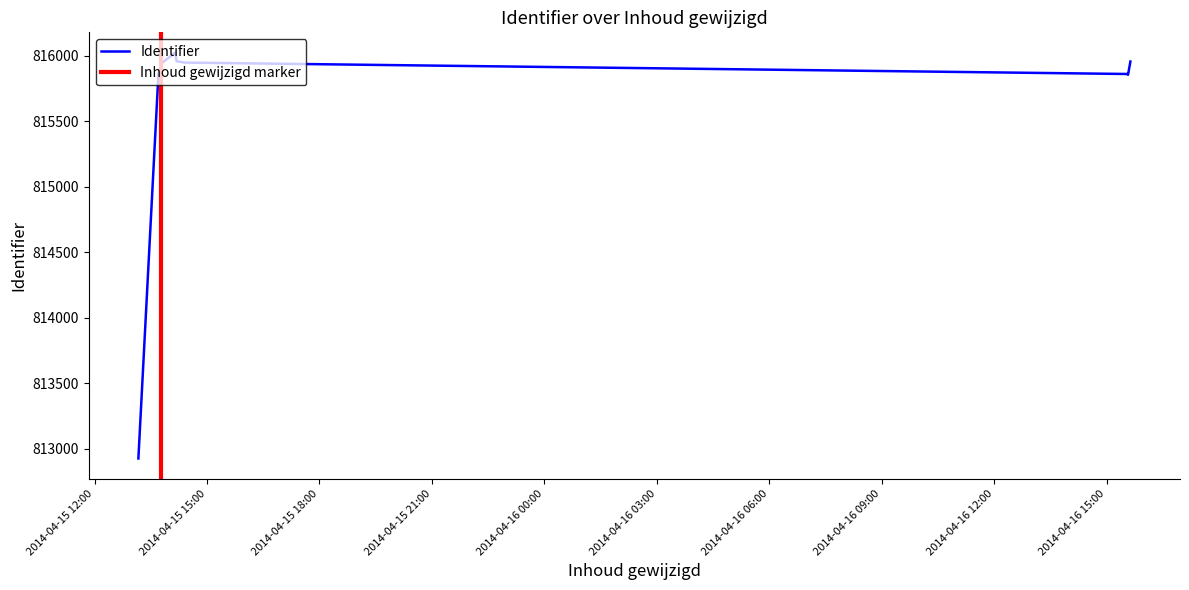

At which category does the data reach its first local peak?

2014-04-15 13:47:28